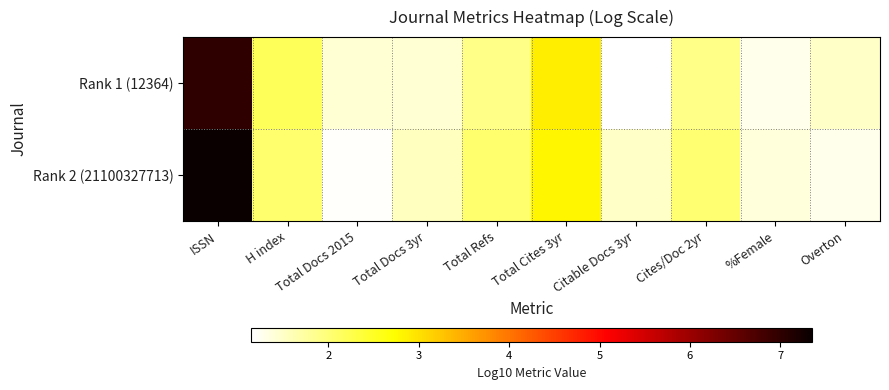

Rank the series at %Female from highest to lowest value.

Rank 2 (21100327713), Rank 1 (12364)